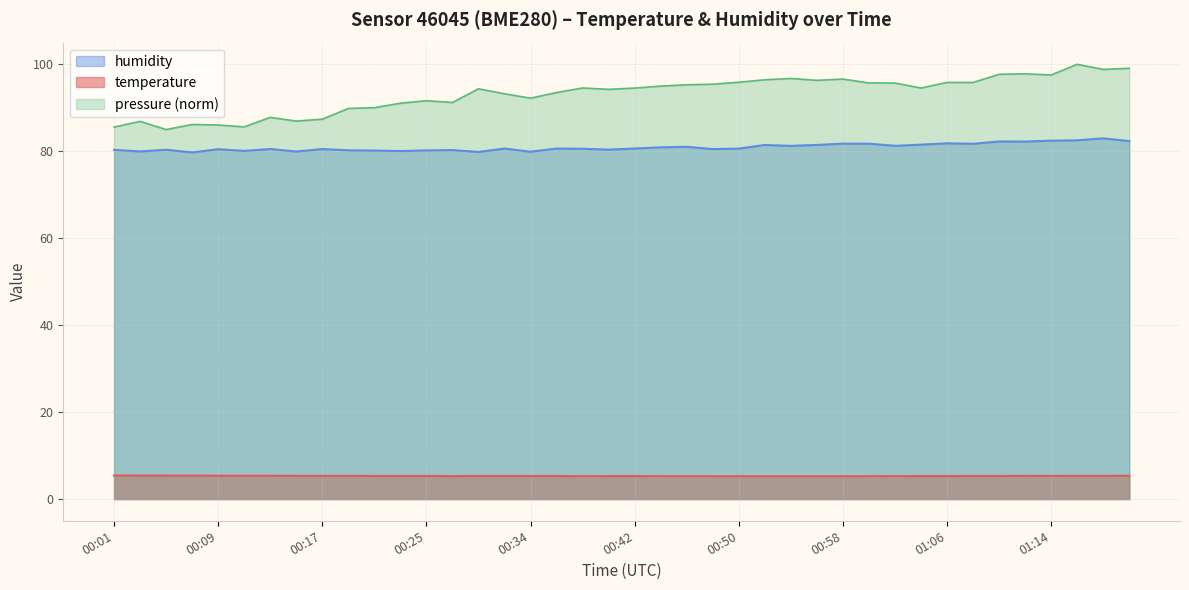

What is the sum of all temperature values?

212.5